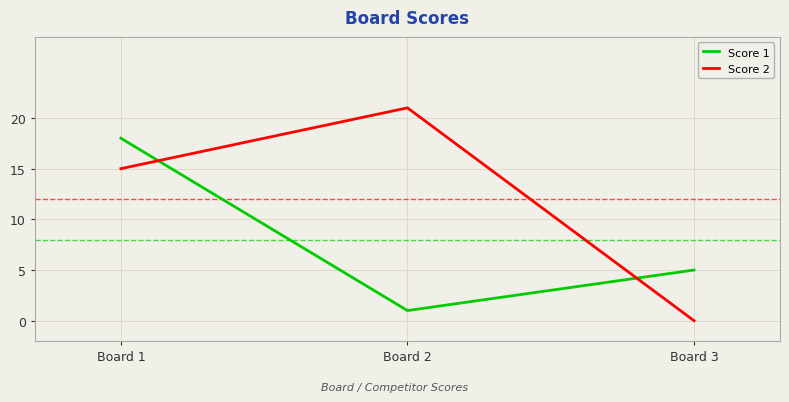

Between Board 1 and Board 2, which series saw the biggest shift?

Score 1